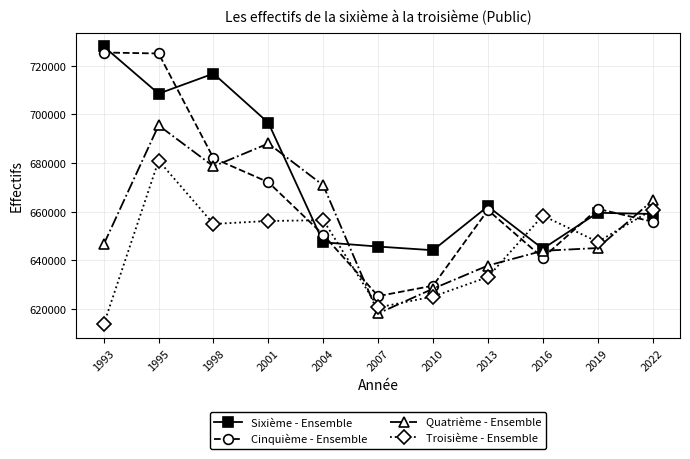

Which series changed the most between 2004 and 2013?

Quatrième - Ensemble